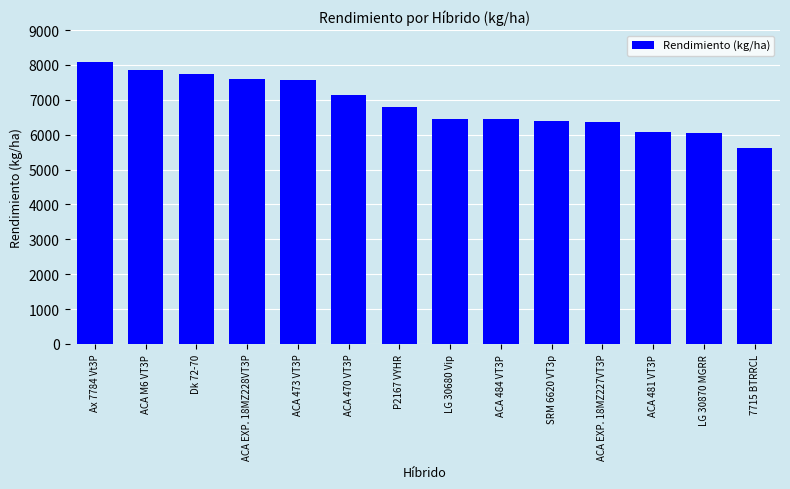

The value at ACA 470 VT3P is 2775.2. True or false?

False